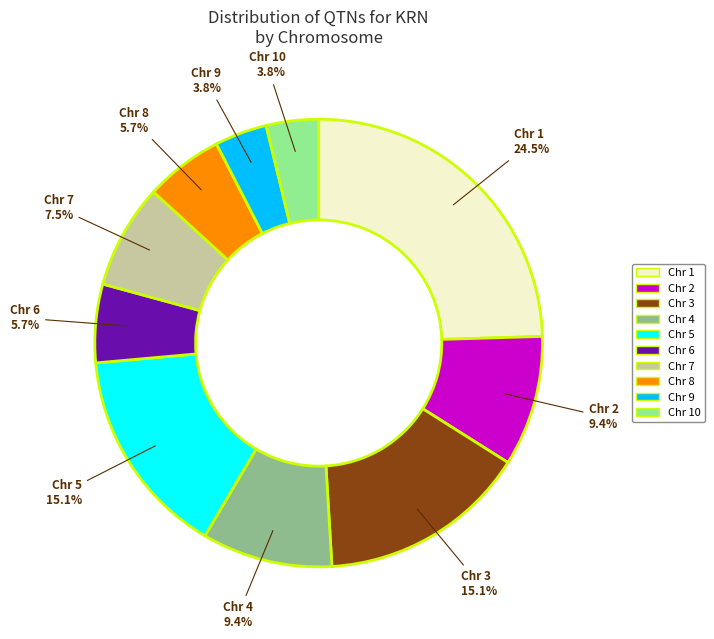

Is there any slice that represents more than half of the pie?

No